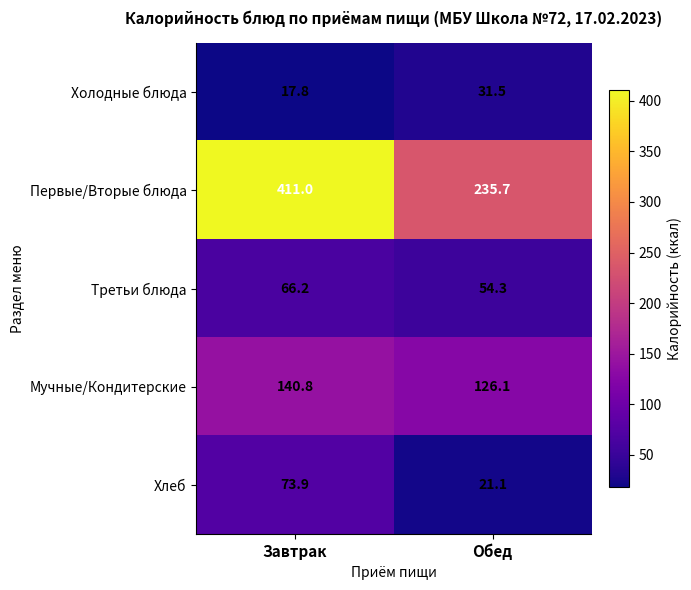

The Холодные блюда series shows 17.8 at Завтрак. True or false?

True